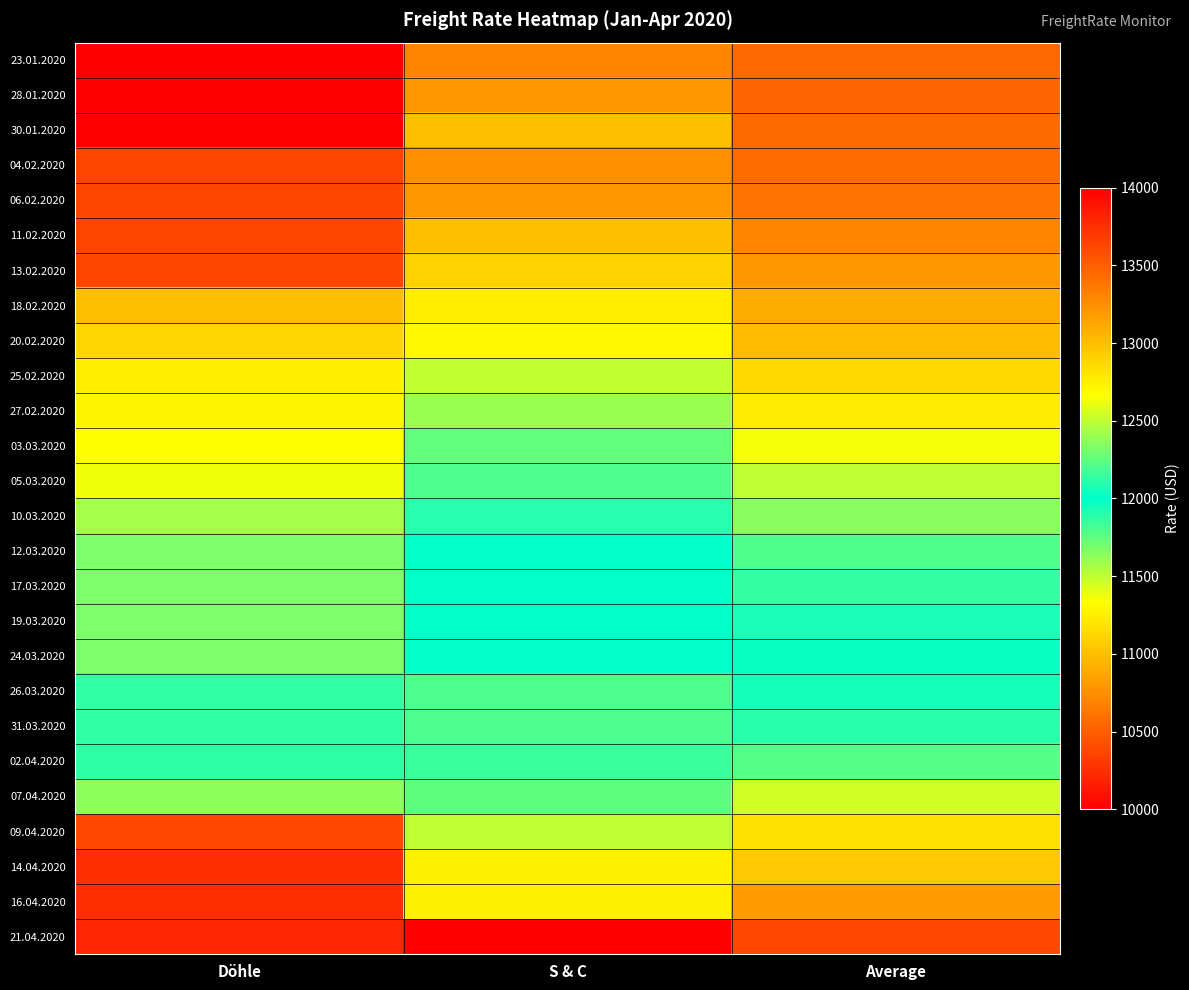

At which category does the chart reach its minimum across all series?

S & C